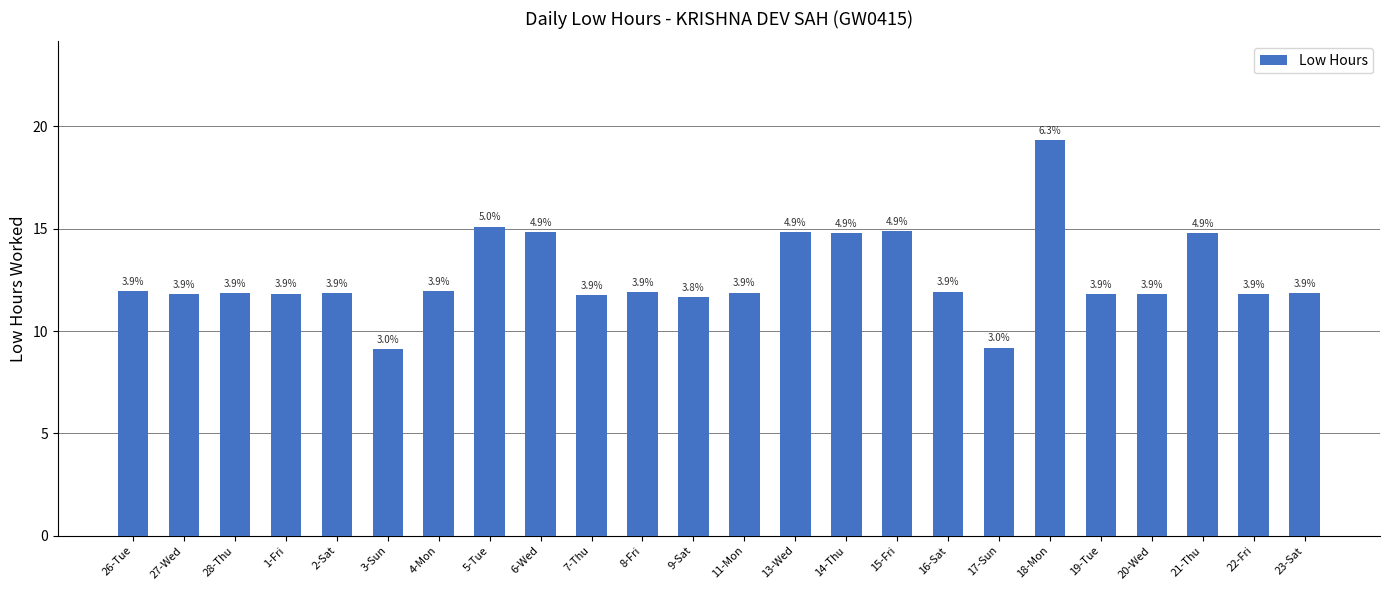

Where does the data first go above 11?

26-Tue